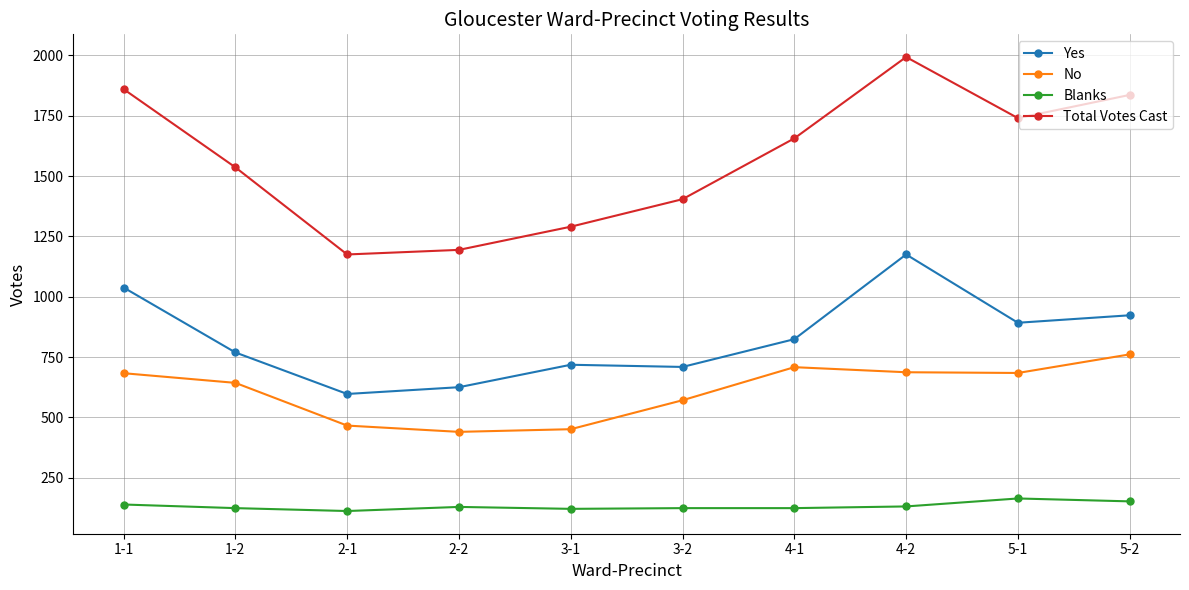

Rank the series by their maximum value, from highest to lowest.

Total Votes Cast, Yes, No, Blanks